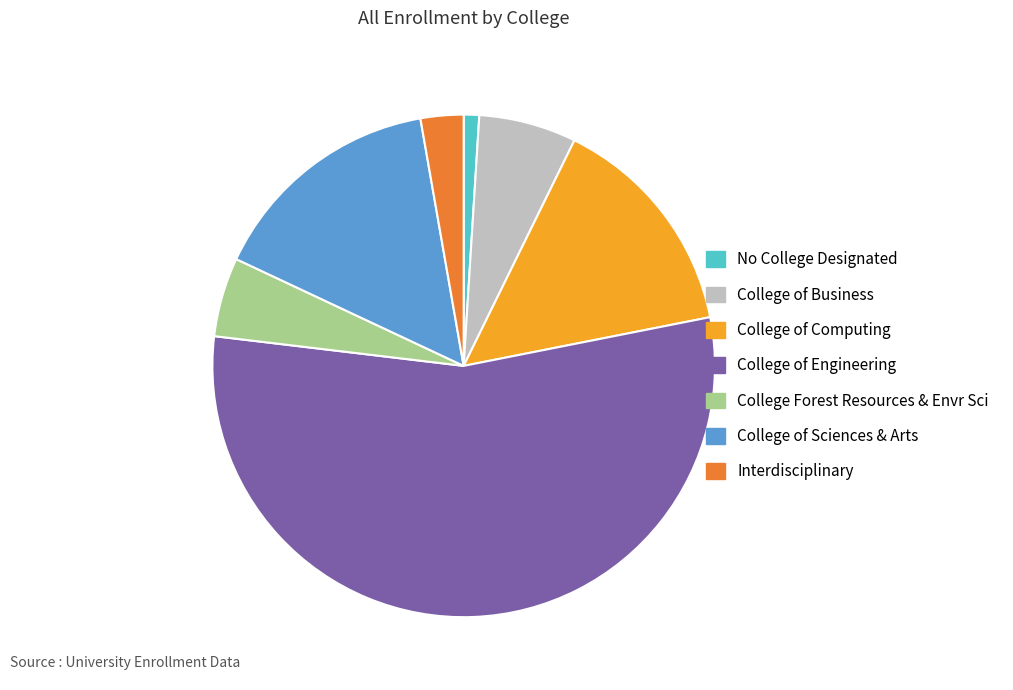

How many slices are in this pie chart?

7